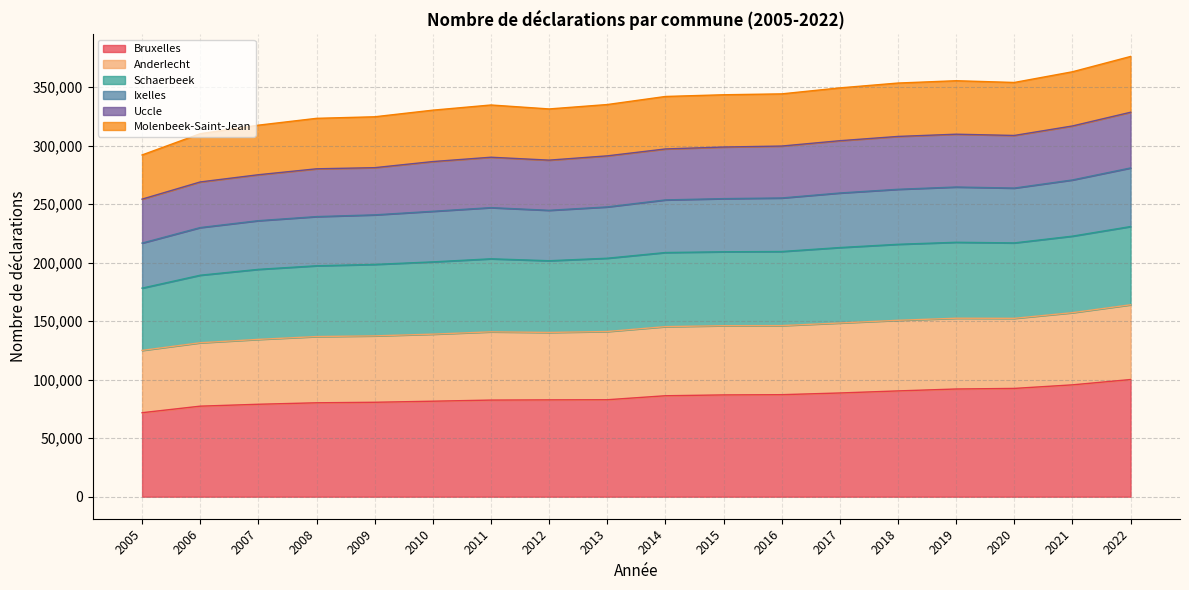

At how many categories does at least one series exceed 187975?

18